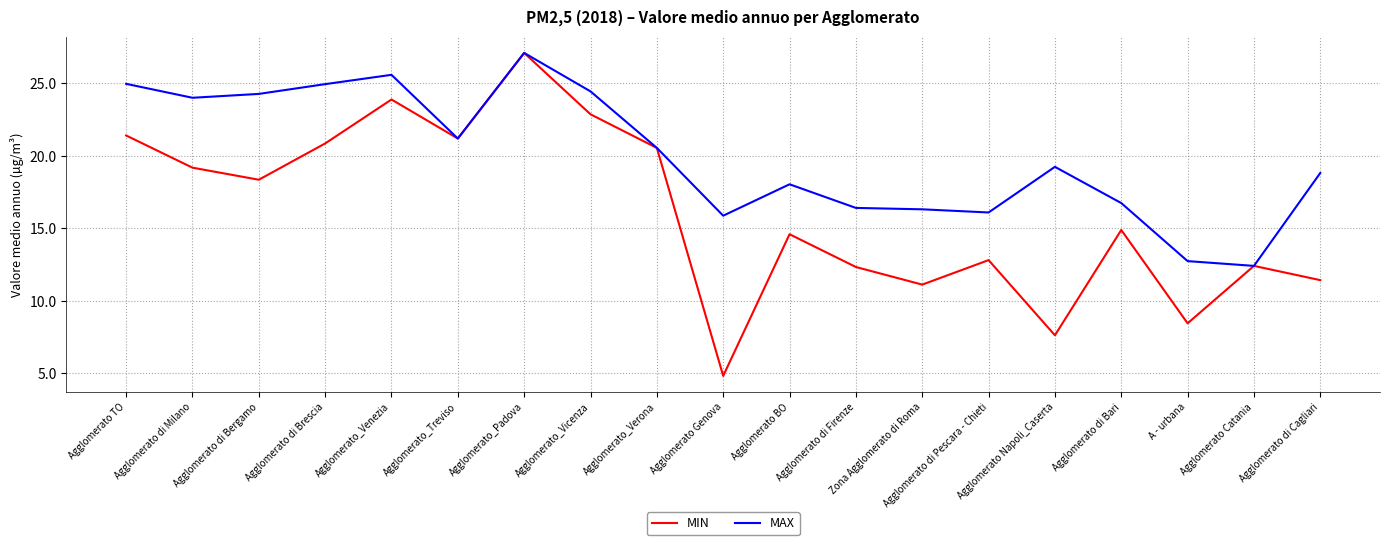

True or false: MIN has a value of 27.1 at Agglomerato_Padova.

True